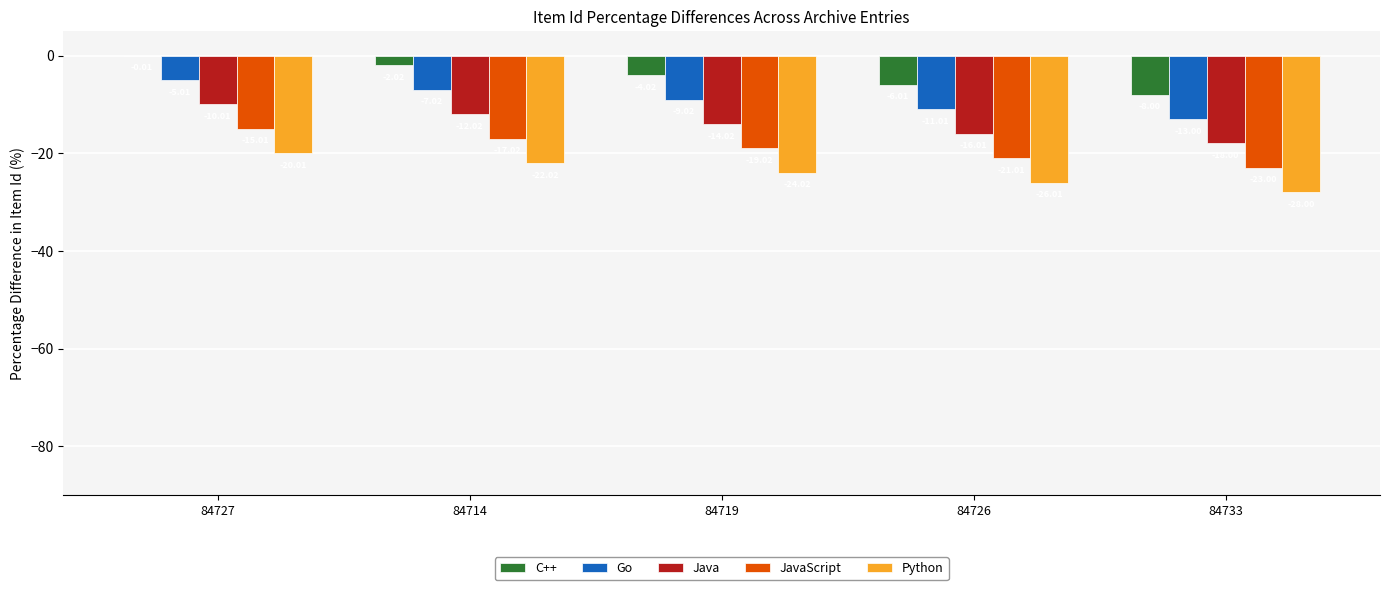

Is the value of C++ at 84733 greater than the value of Java at 84726?

Yes